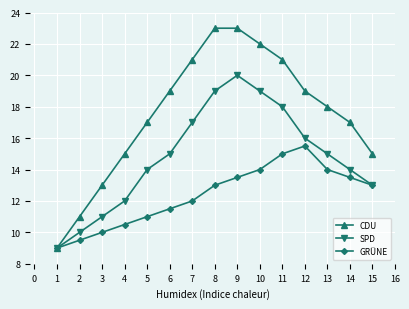

The CDU series shows 29.3 at 11. True or false?

False